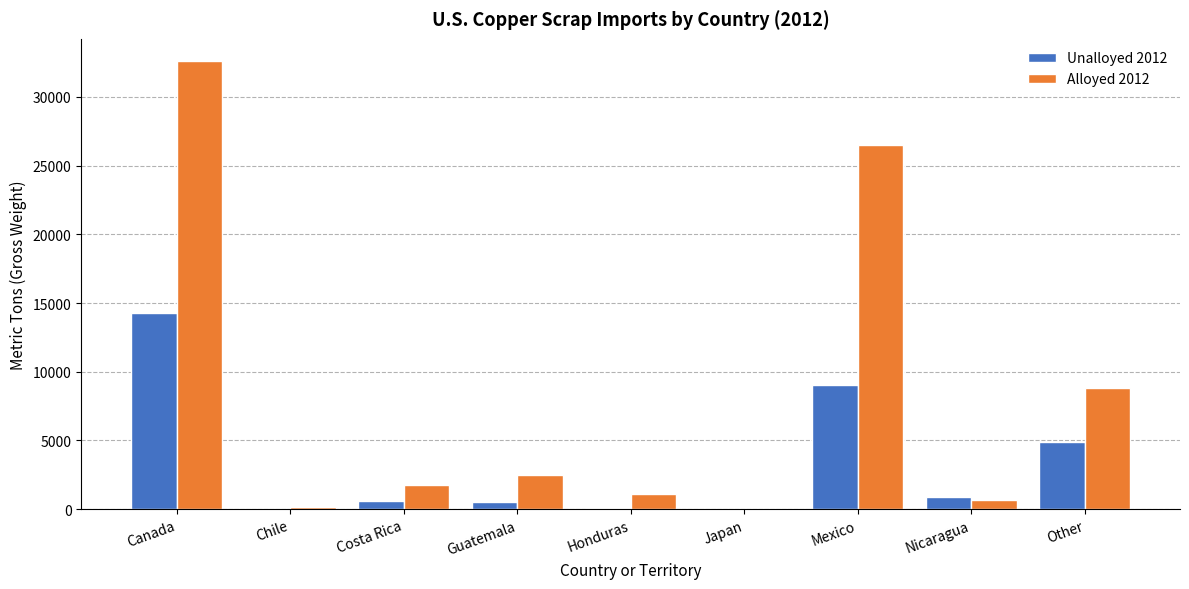

Are the bars horizontal?

No